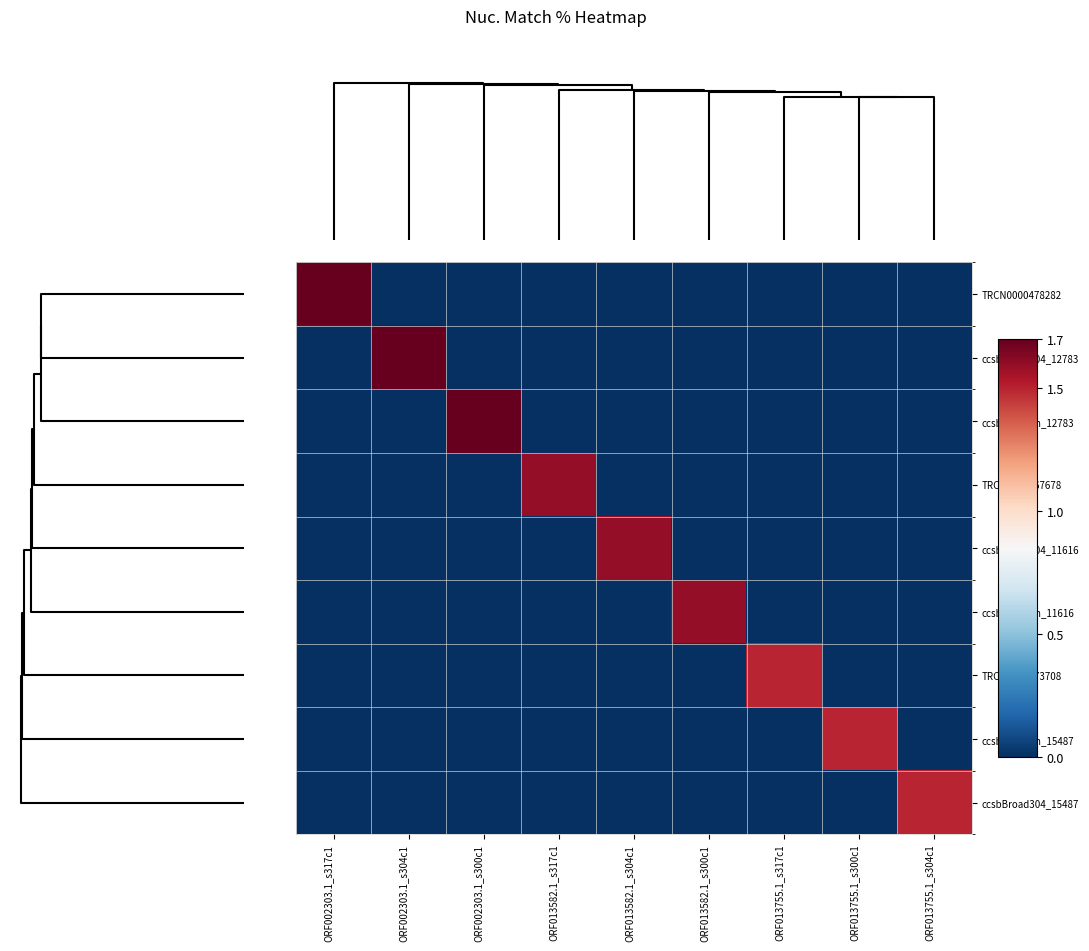

Which series has the largest total across all categories?

TRCN0000478282